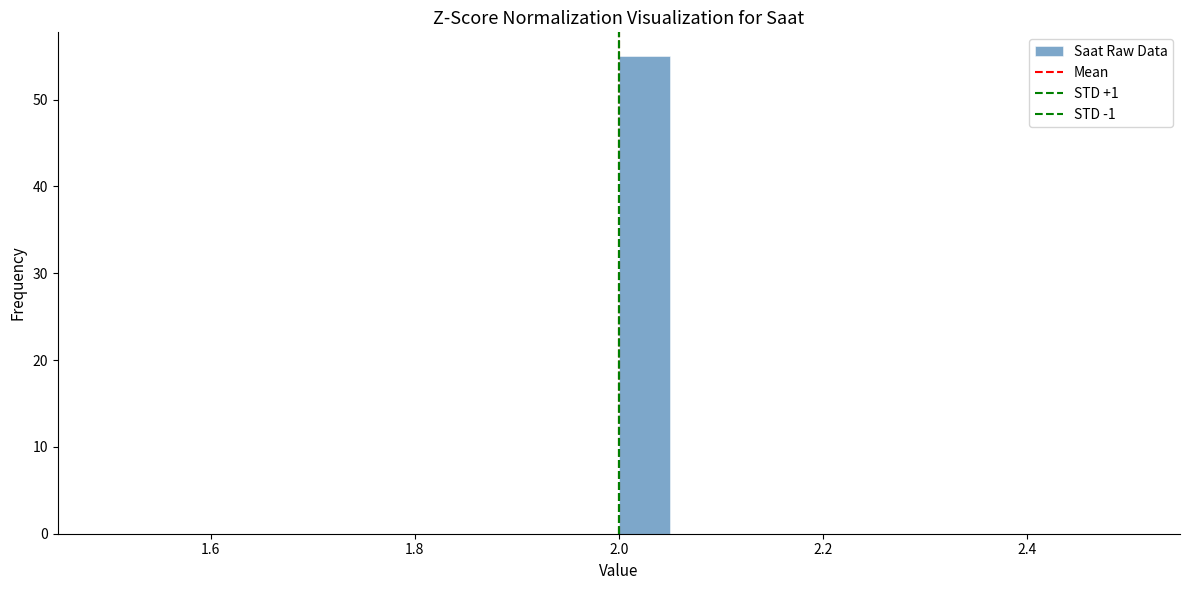

Around what value on the x-axis is the tallest bar? Give the approximate position of its centre, as read against the axis.

2.02